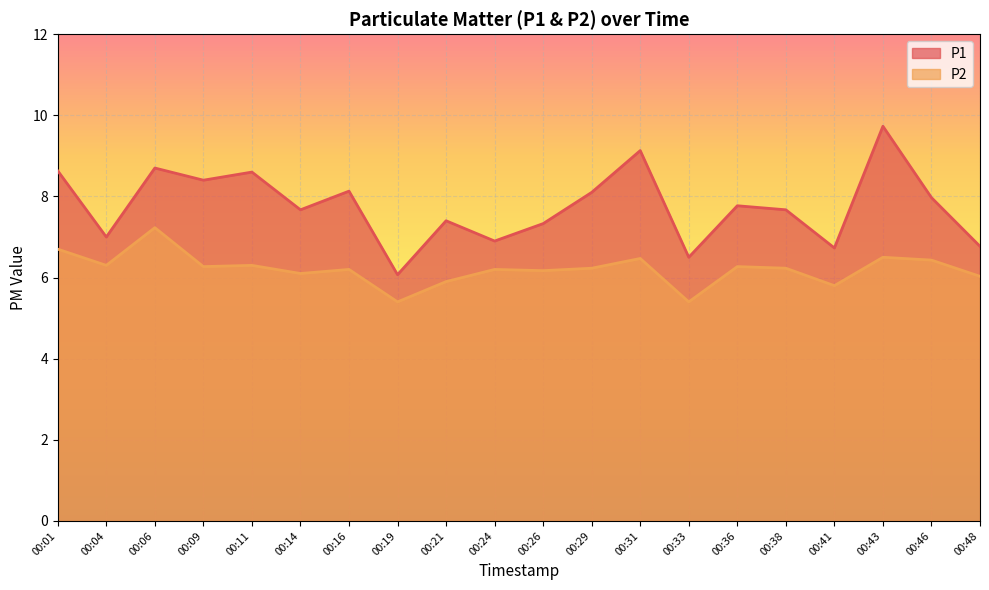

True or false: P1 has a value of 11.6 at 00:38.

False